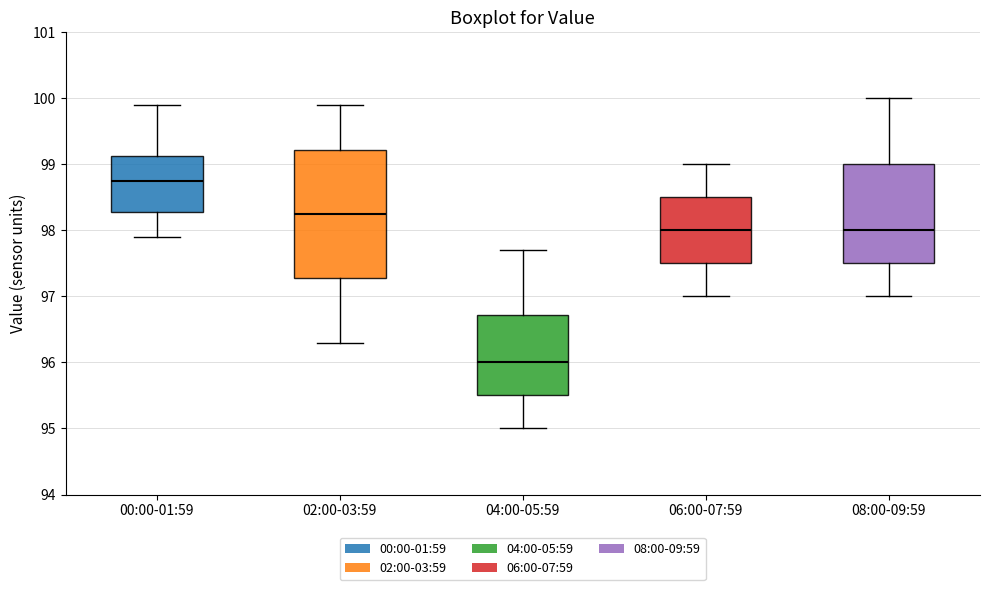

Comparing the boxes themselves (not the whiskers), which one is the tallest?

02:00-03:59